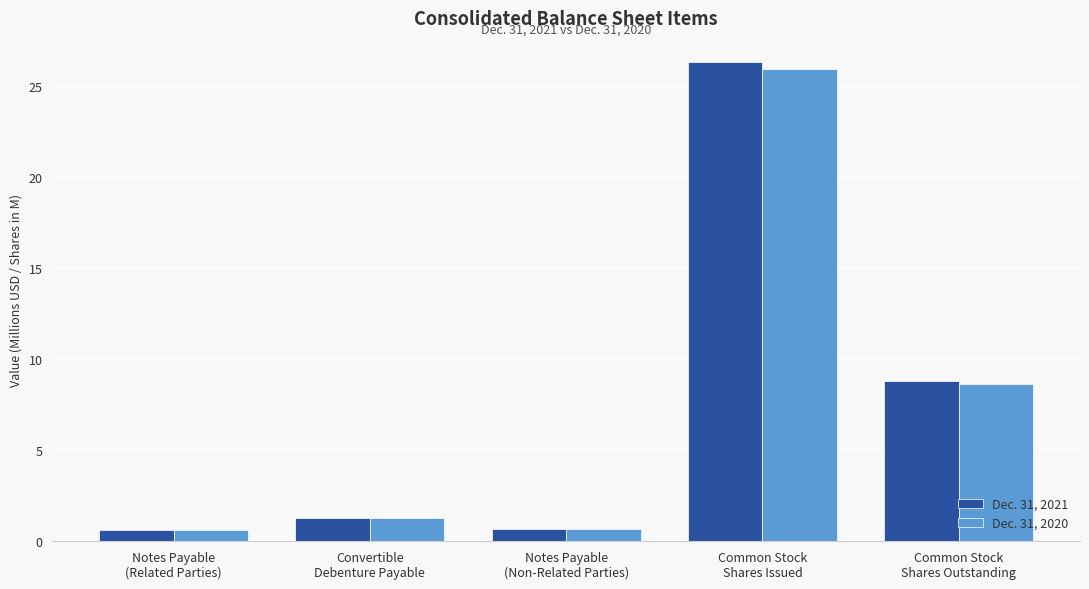

Are the bars horizontal?

No